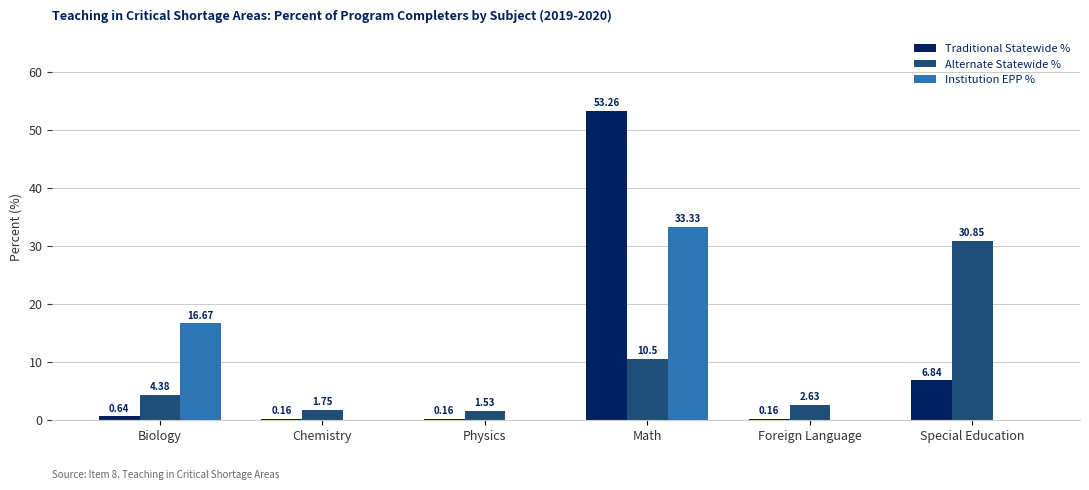

Which series has the largest range (max minus min)?

Traditional Statewide %